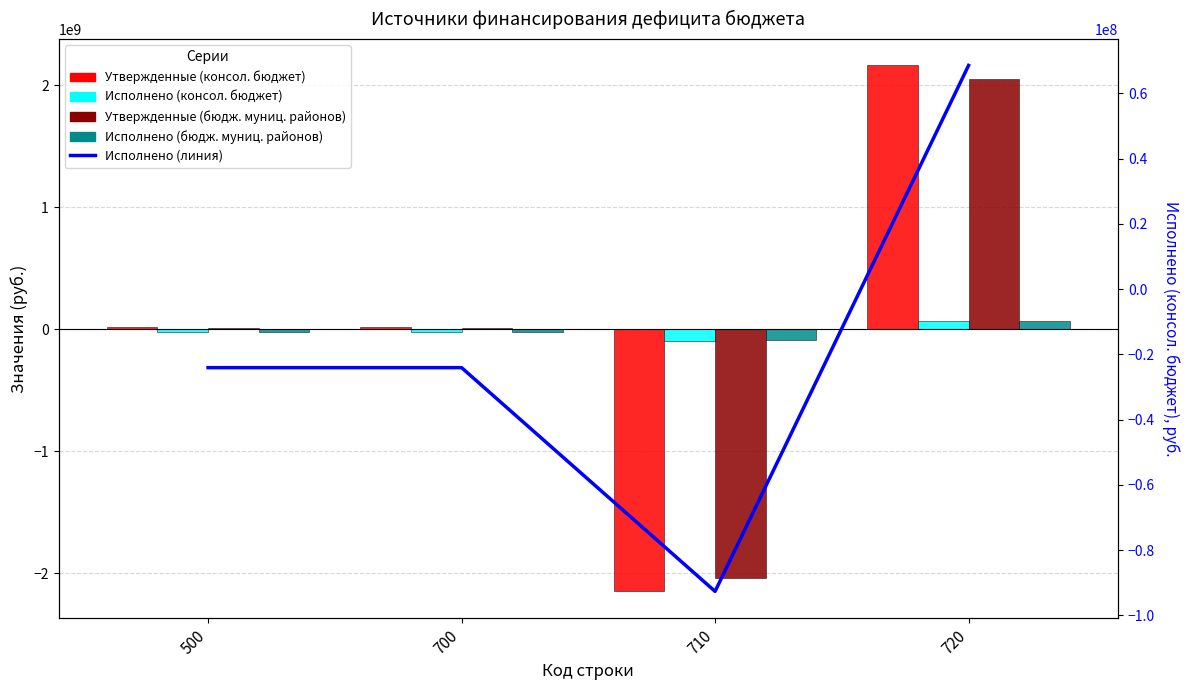

Count the number of data series in this chart.

5